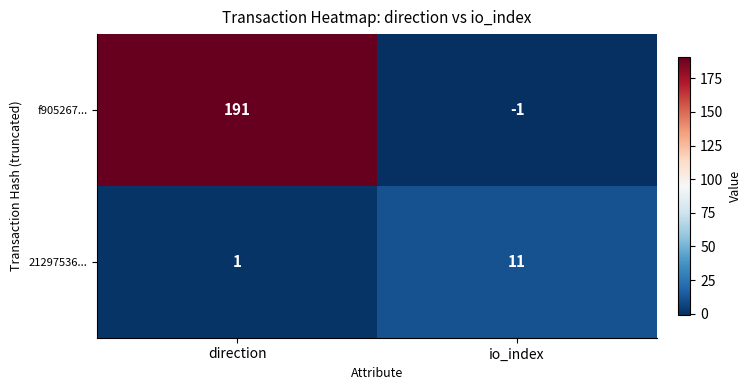

How many values in the 21297536... series are below 11?

1